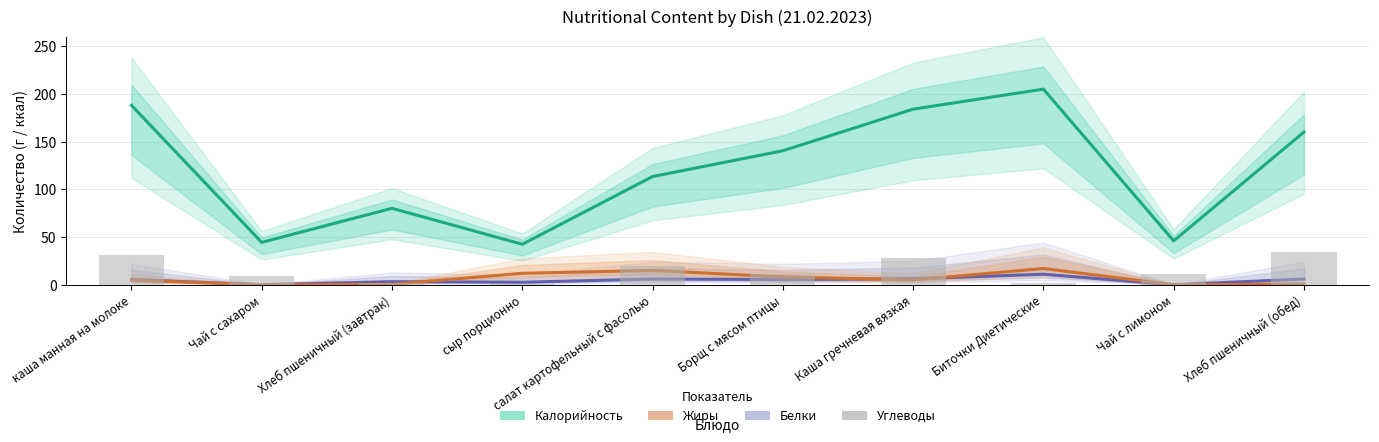

Which label corresponds to the largest value in the chart?

Биточки Диетические